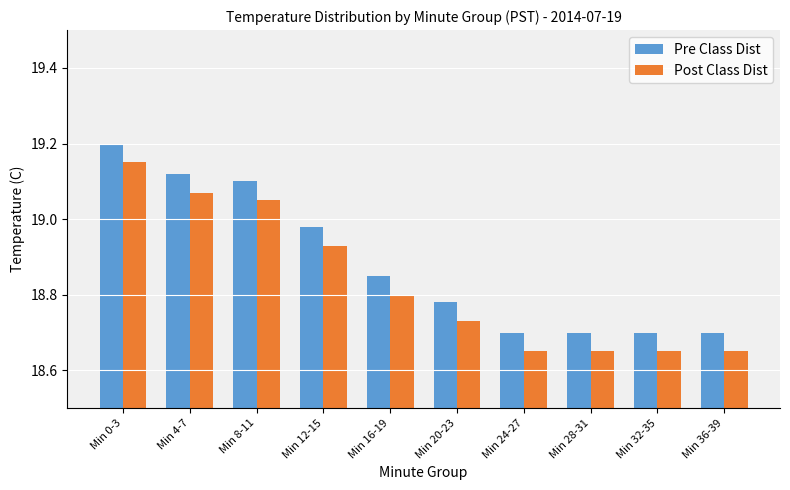

Which category has the highest value in the Pre Class Dist series?

Min 0-3